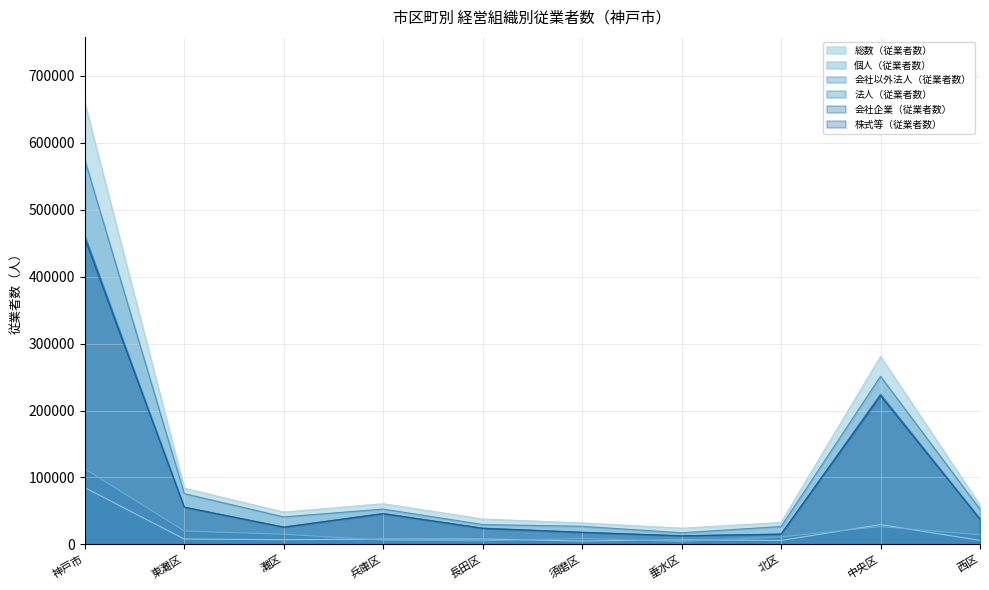

Where does the 総数（従業者数） series first go above 58563?

神戸市